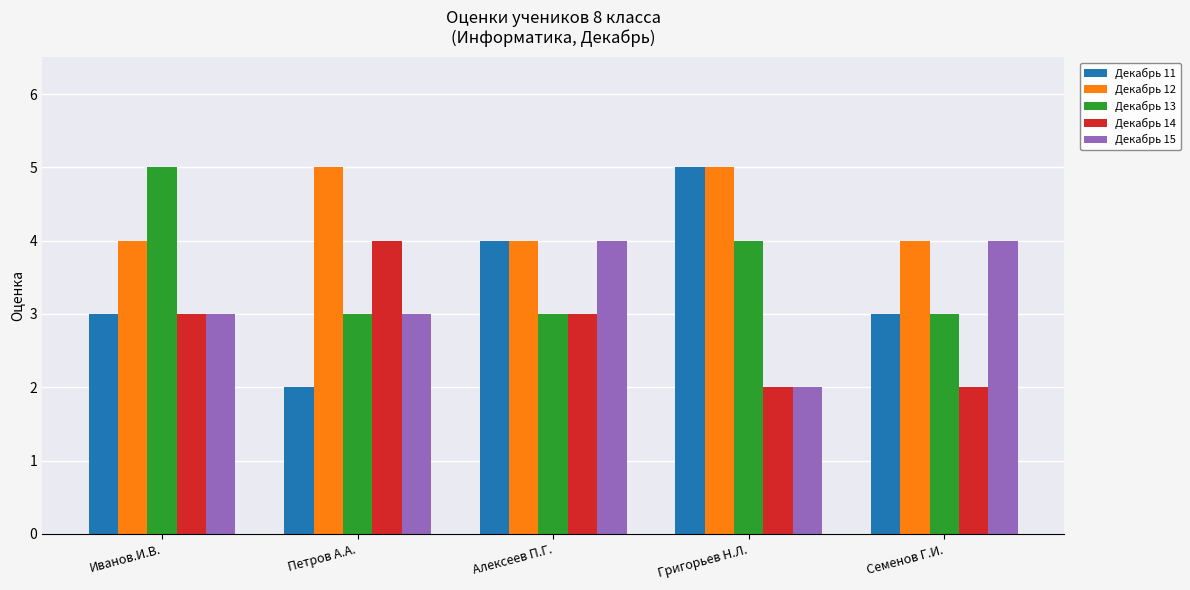

The value of Декабрь 14 at Петров А.А. is 4. True or false?

True